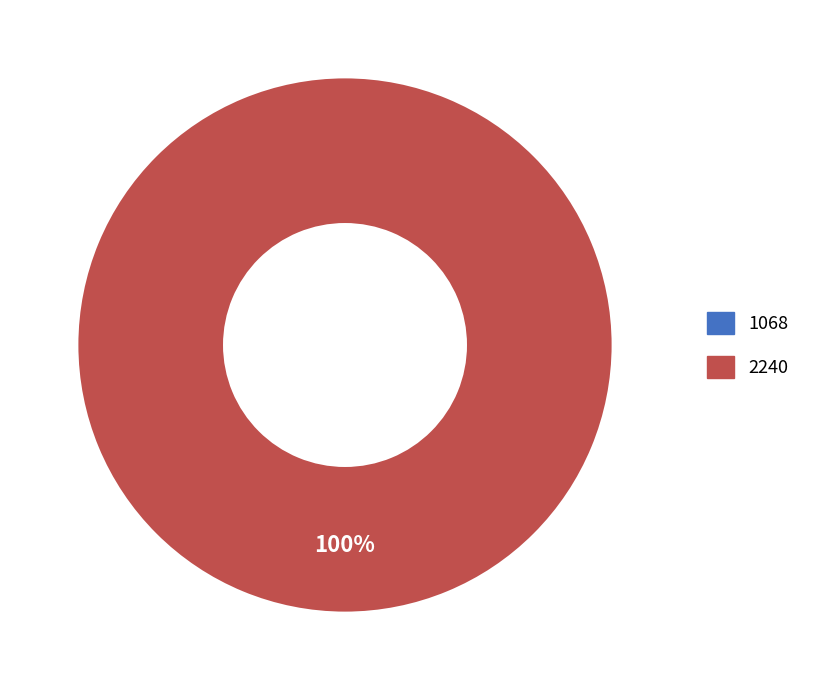

To the nearest percent, what percentage of the pie is 2240?

100%